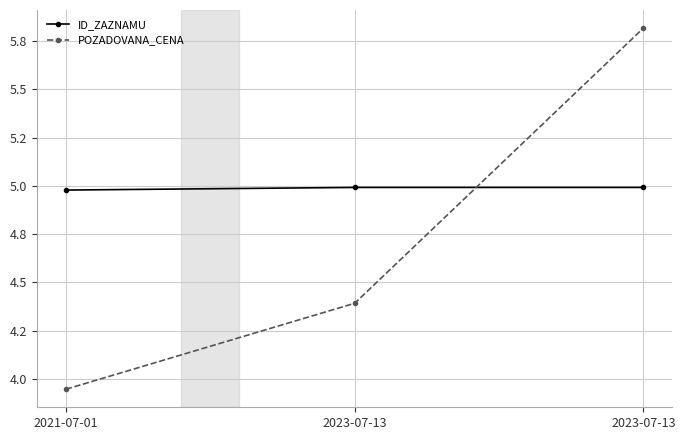

Reading left to right, what are all the values shown in this chart?

ID_ZAZNAMU: 2021-07-01=5.0	2023-07-13=5.0	2023-07-13=5.0
POZADOVANA_CENA: 2021-07-01=3.9	2023-07-13=4.4	2023-07-13=5.8